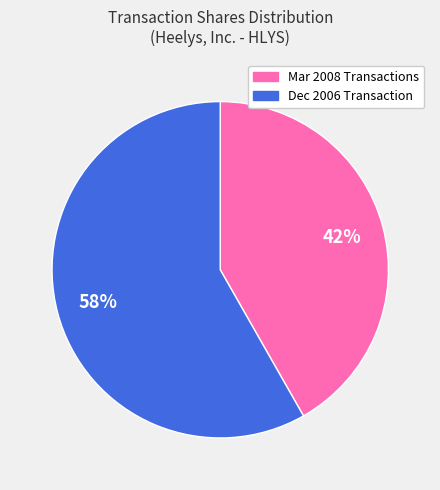

Does any single category account for the majority?

Yes